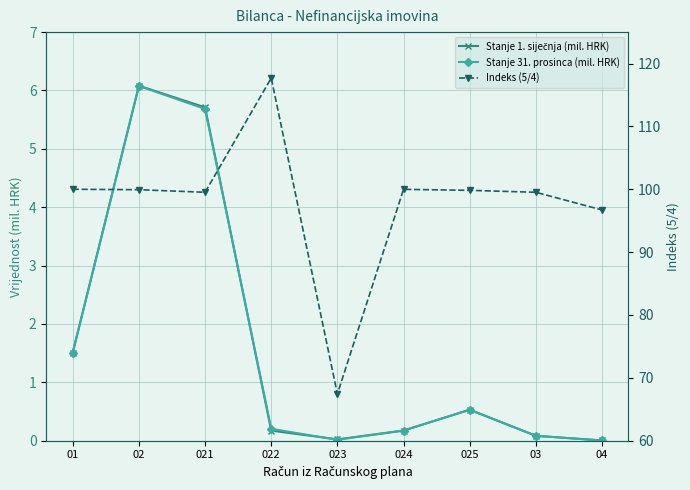

What is the difference between the Indeks (5/4) values at 024 and 03?

0.5